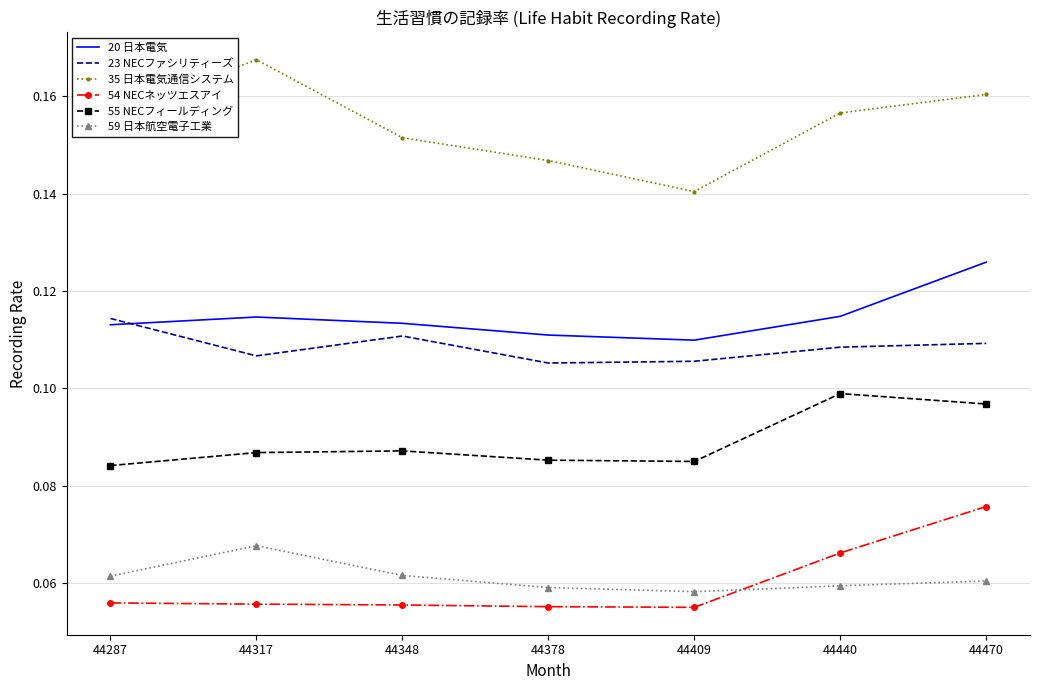

Rank the series by their maximum value, from highest to lowest.

35 日本電気通信システム, 20 日本電気, 23 NECファシリティーズ, 55 NECフィールディング, 54 NECネッツエスアイ, 59 日本航空電子工業